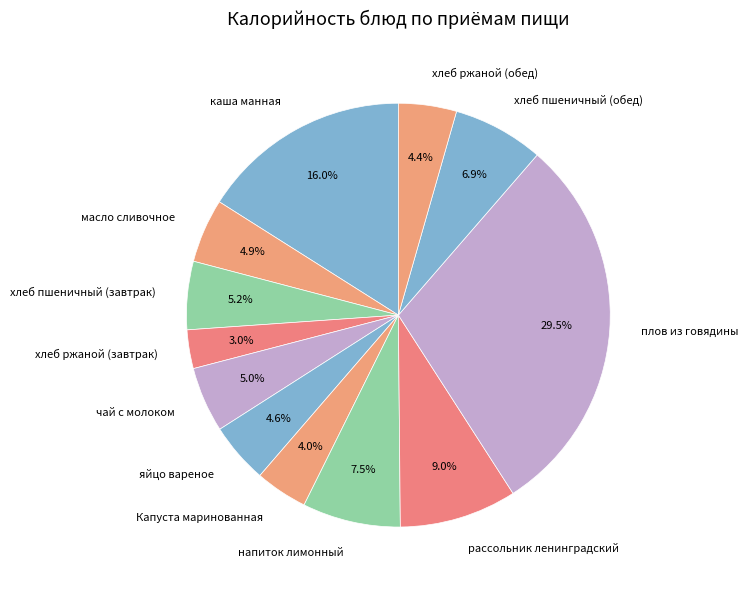

What is the ratio of the value at хлеб пшеничный (завтрак) to the value at плов из говядины?

0.2